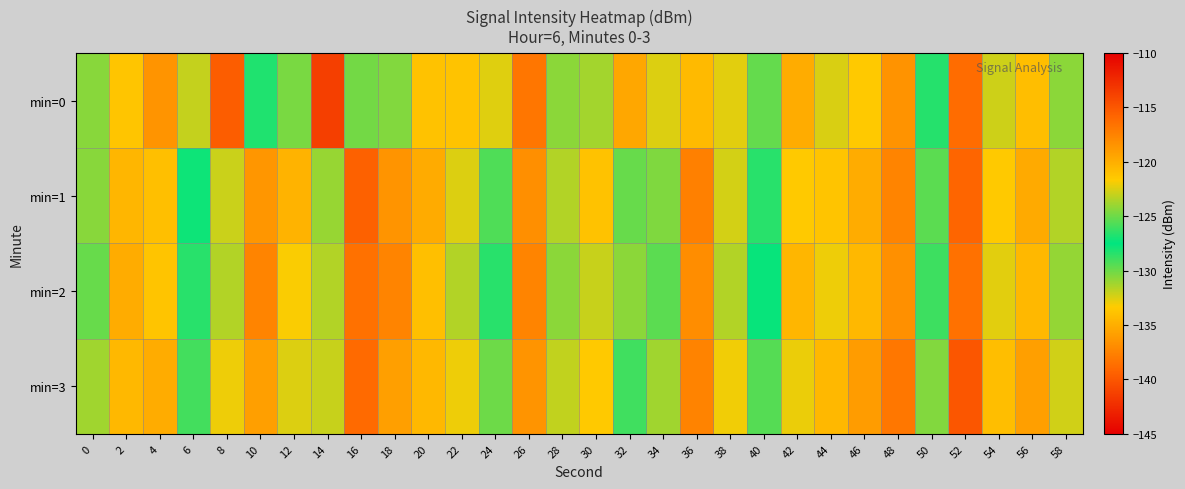

Count the number of data series in this chart.

4